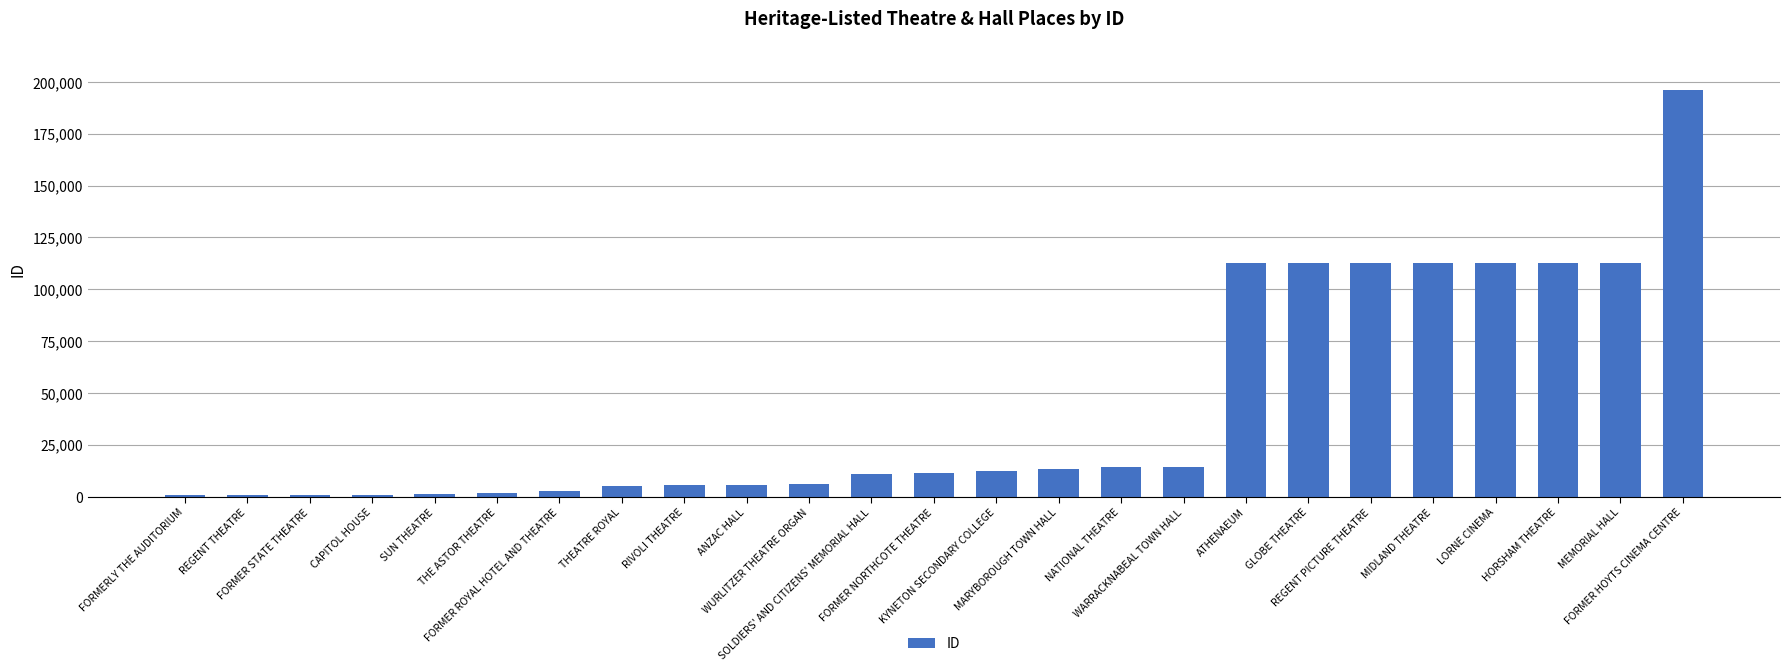

What is the difference between the maximum and minimum values?

195343